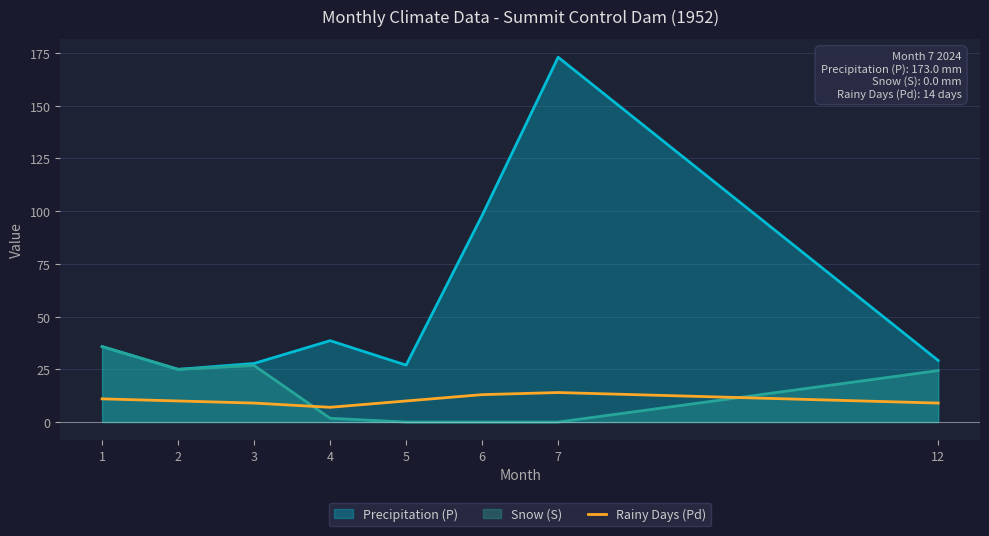

At which category is the sum across all series the highest?

7